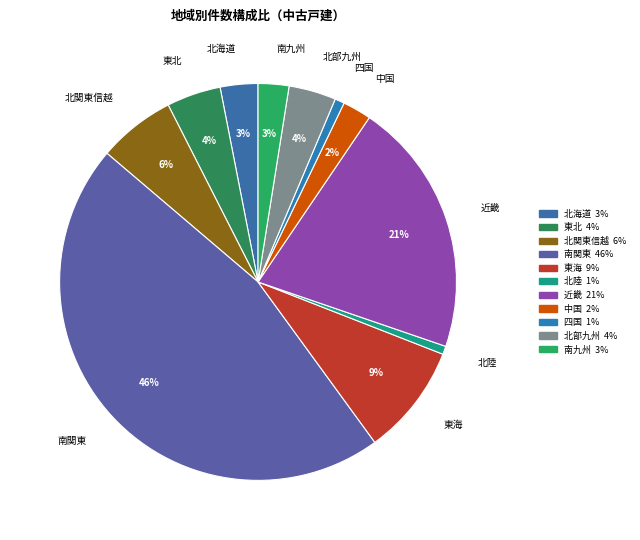

To the nearest percent, what percentage of the pie is 南関東?

46%